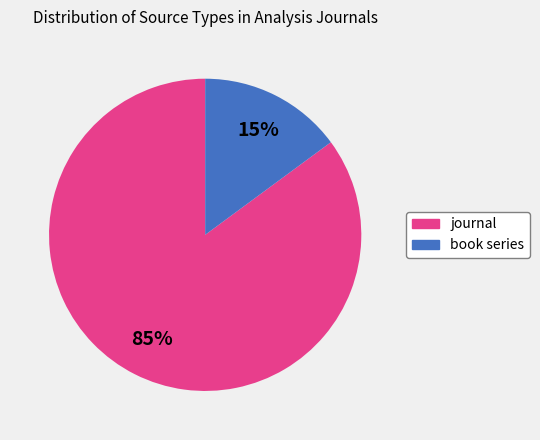

Is there any slice that represents more than half of the pie?

Yes